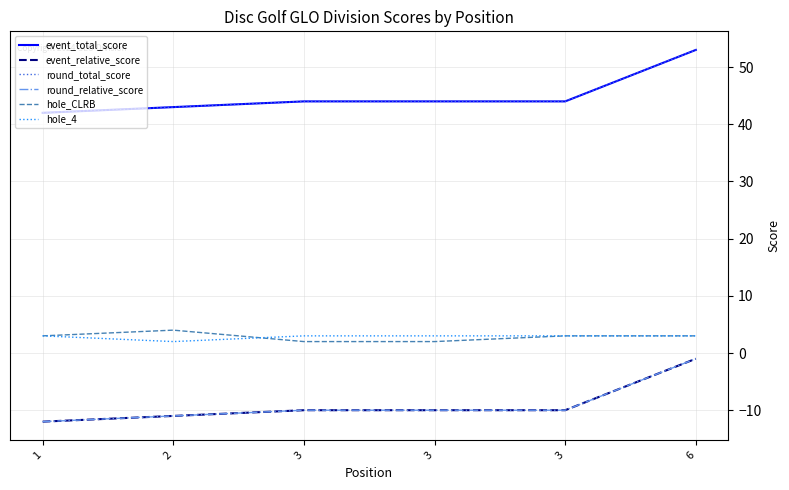

At which label does round_relative_score first exceed -10?

6